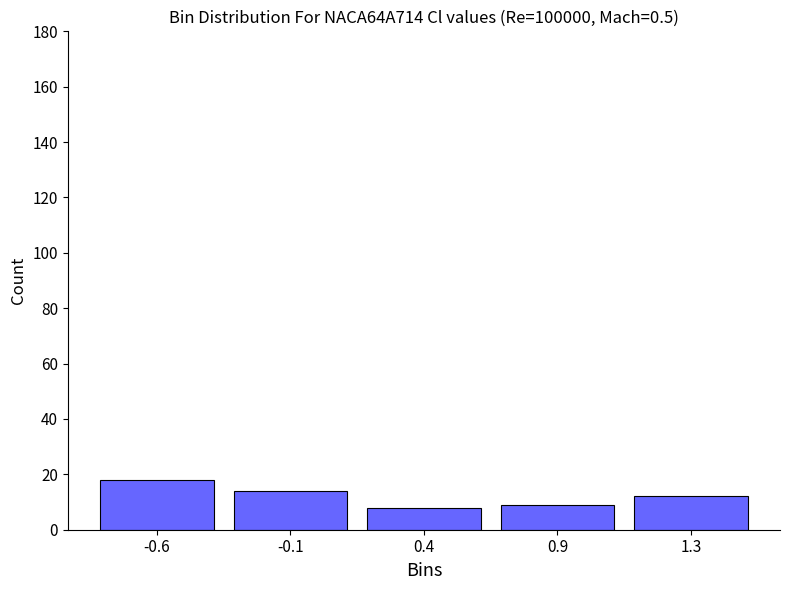

Reading left to right, what are all the values shown in this chart?

18	14	8	9	12